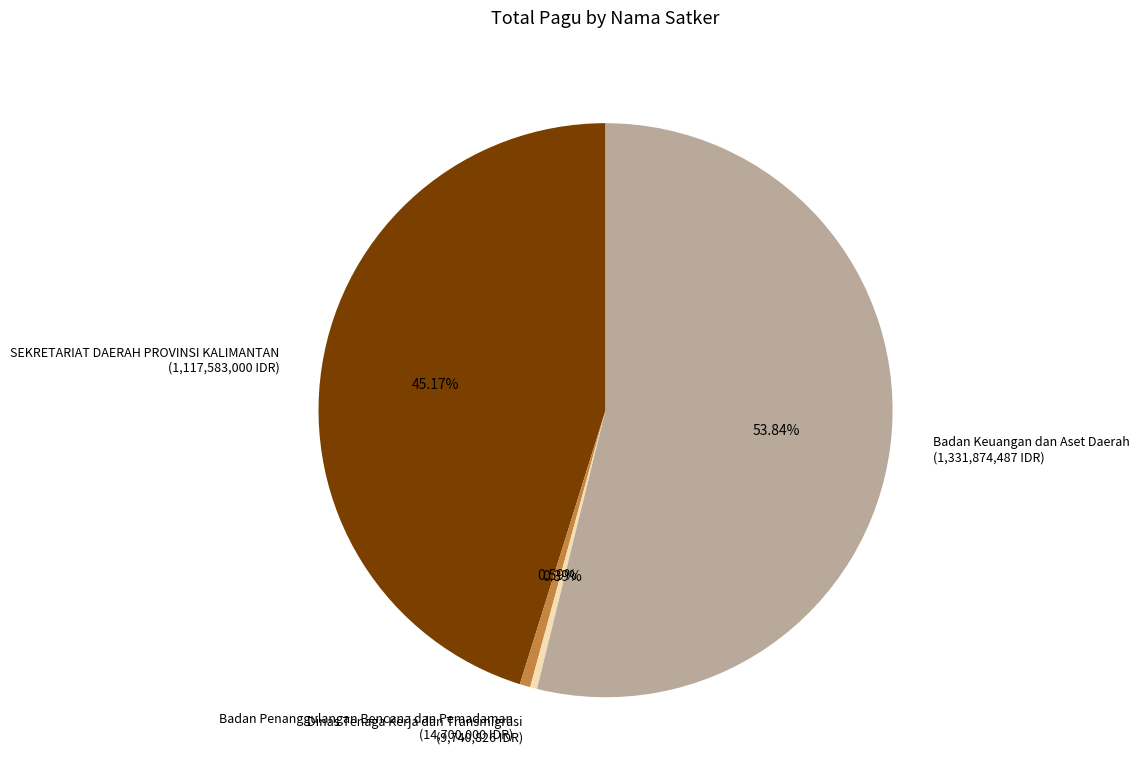

What percentage is the Badan Keuangan dan Aset Daerah slice, to the nearest percent?

54%